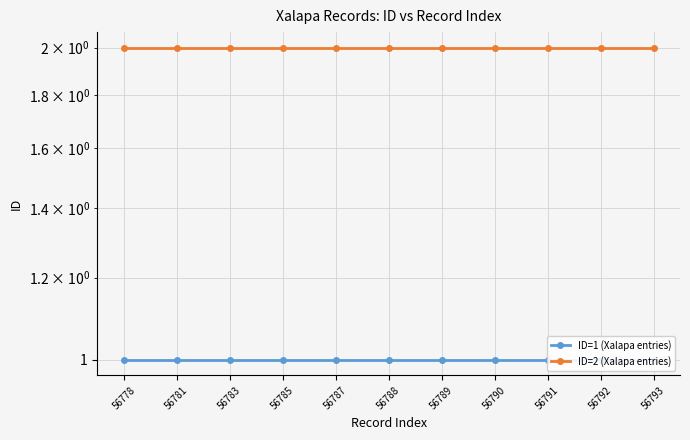

What is the value of the ID=2 (Xalapa entries) point at the 11th from the left?

2